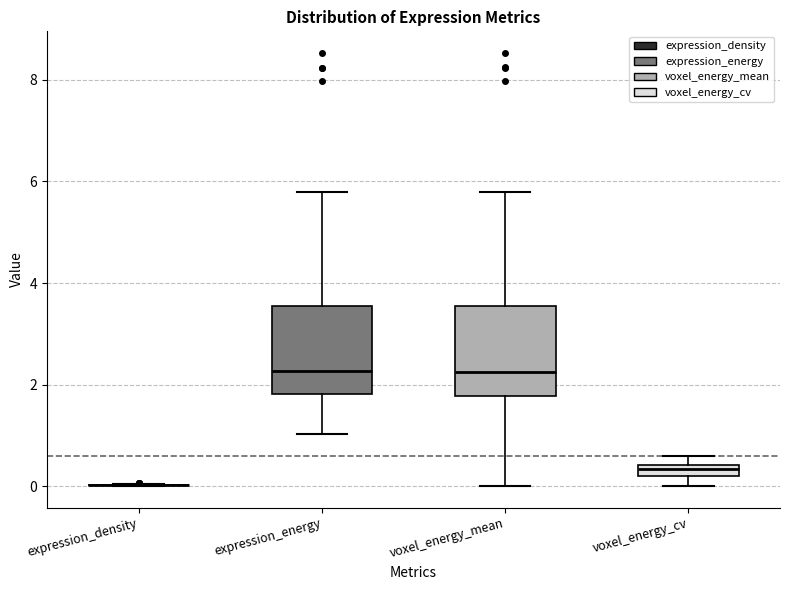

Where is the lower edge of the box for voxel_energy_cv on the y-axis? The values are not printed on the chart, so give them approximately, as read against the axis.

0.2